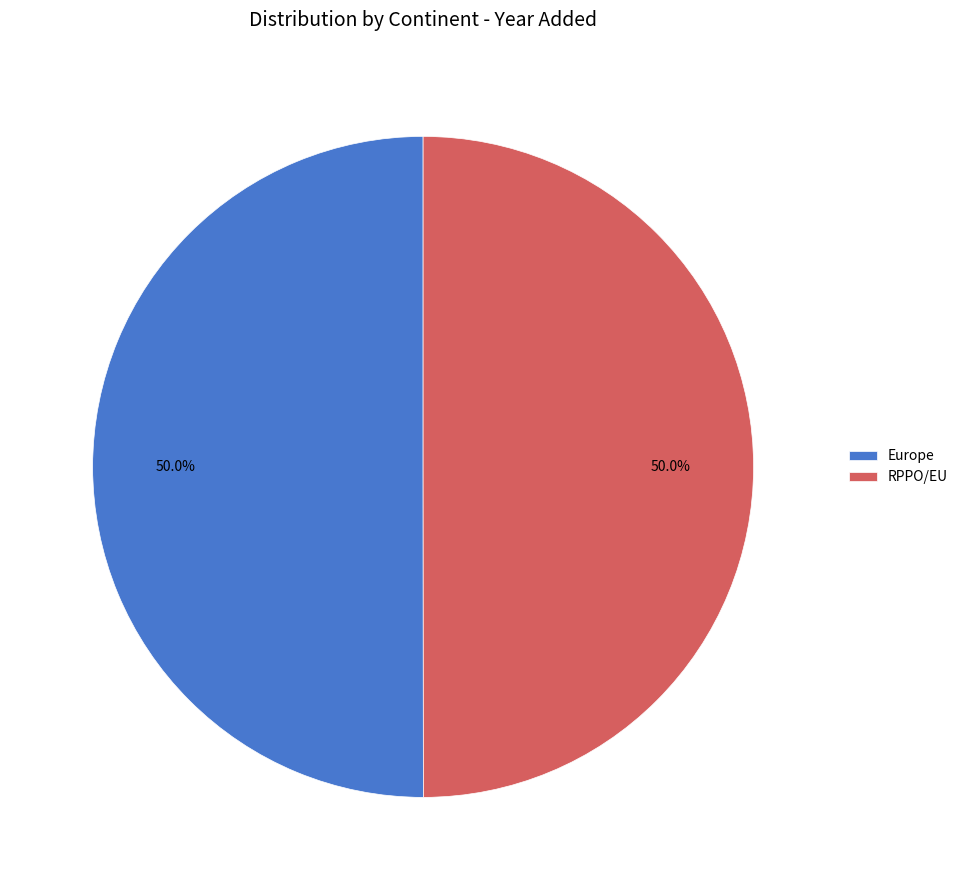

True or false: Europe accounts for 56% of the total.

False